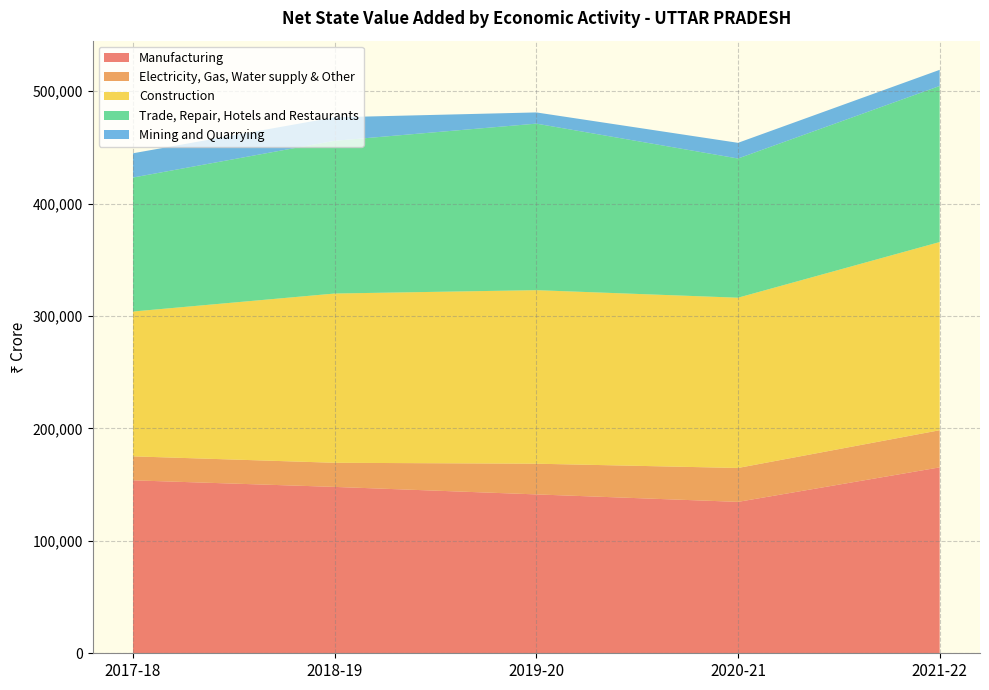

Reading left to right, what are all the values shown in this chart?

Manufacturing: 2017-18=153827	2018-19=147977	2019-20=141305	2020-21=134663	2021-22=165352
Electricity, Gas, Water supply & Other: 2017-18=21327	2018-19=21453	2019-20=27311	2020-21=30152	2021-22=33031
Construction: 2017-18=128812	2018-19=150543	2019-20=154353	2020-21=151439	2021-22=167384
Trade, Repair, Hotels and Restaurants: 2017-18=119174	2018-19=135852	2019-20=148109	2020-21=123815	2021-22=138818
Mining and Quarrying: 2017-18=21574	2018-19=20878	2019-20=9971	2020-21=13947	2021-22=14344